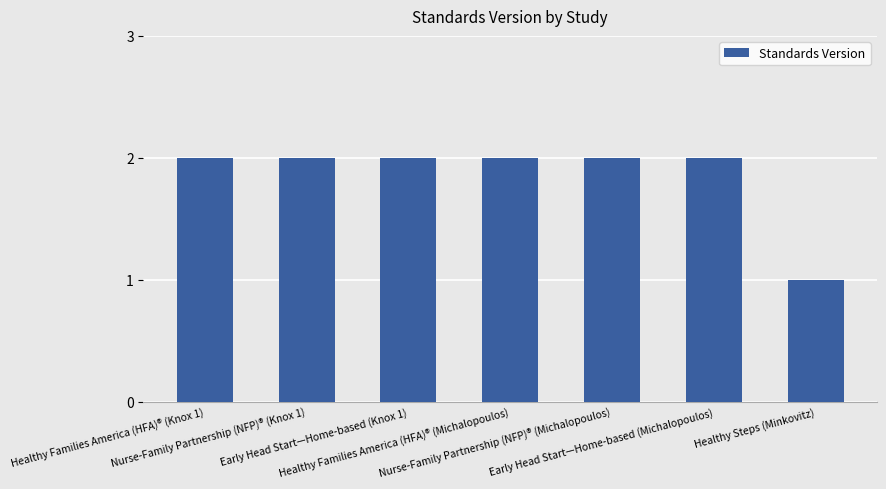

What is the greatest value displayed?

2